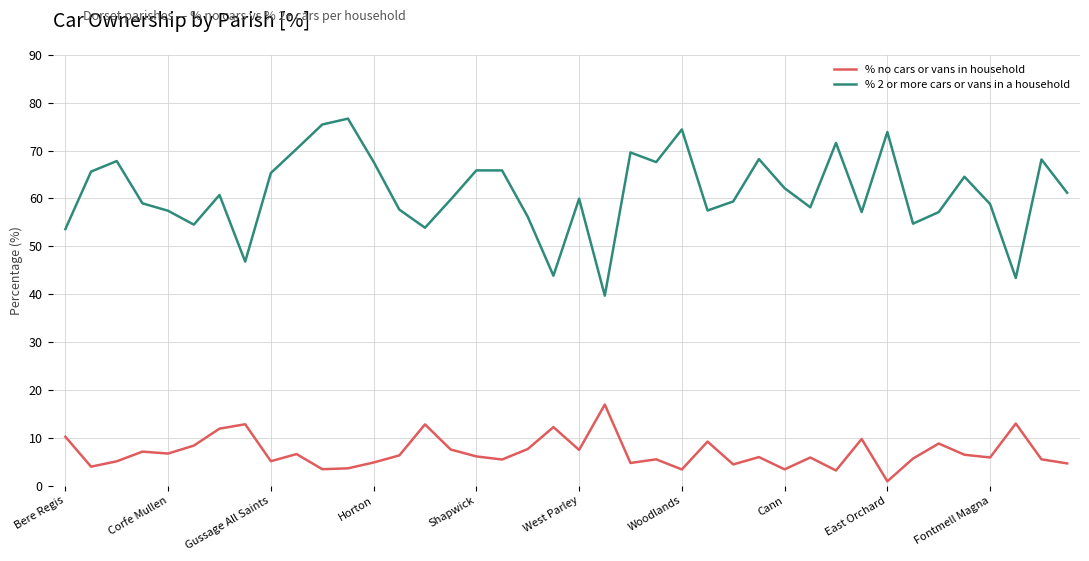

Rank the series by their maximum value, from lowest to highest.

% no cars or vans in household, % 2 or more cars or vans in a household